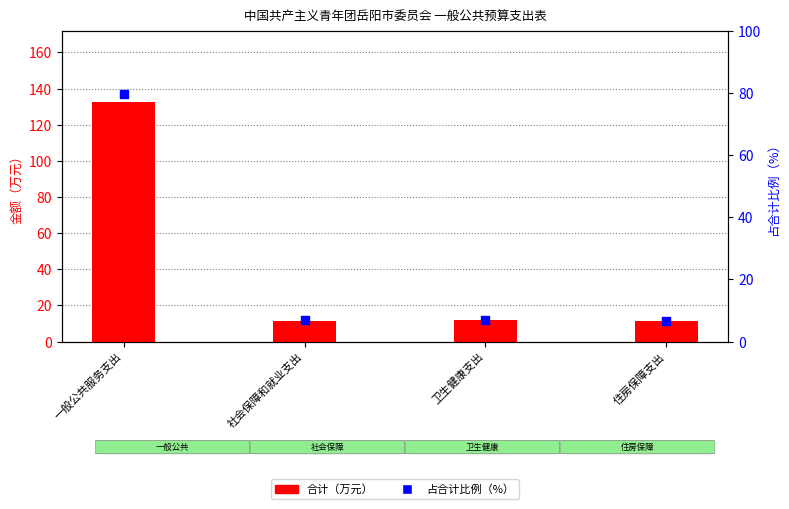

Which series contains the lowest Y value?

占合计比例（%）